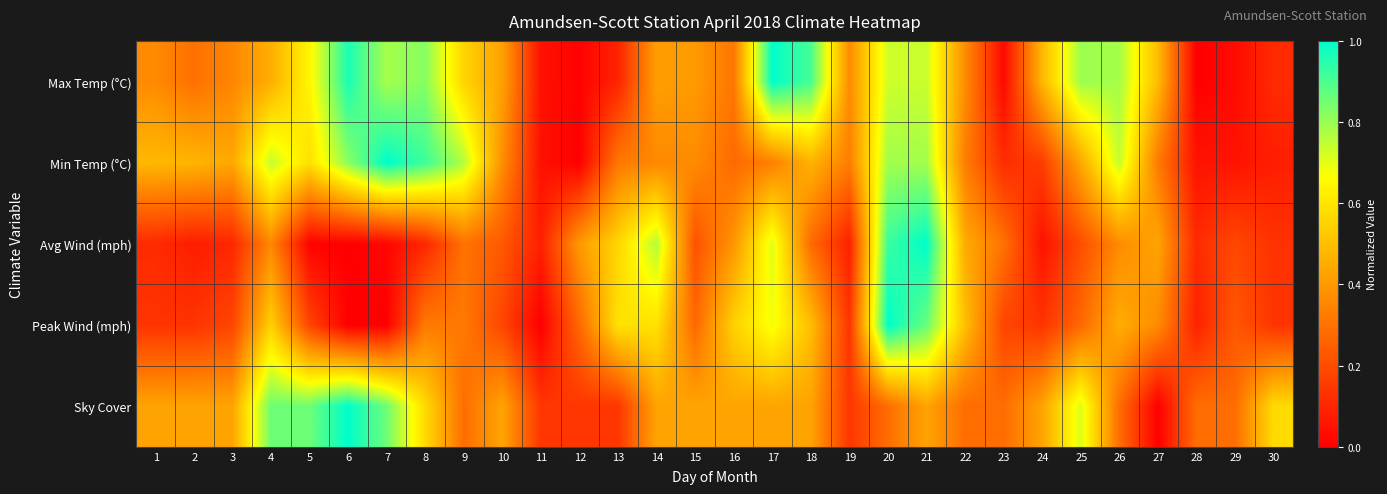

Between 15 and 17, which is larger?

17